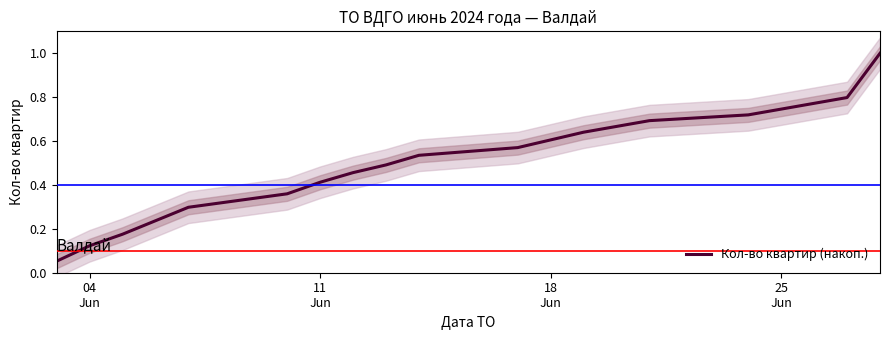

What is the greatest value displayed?

1.0